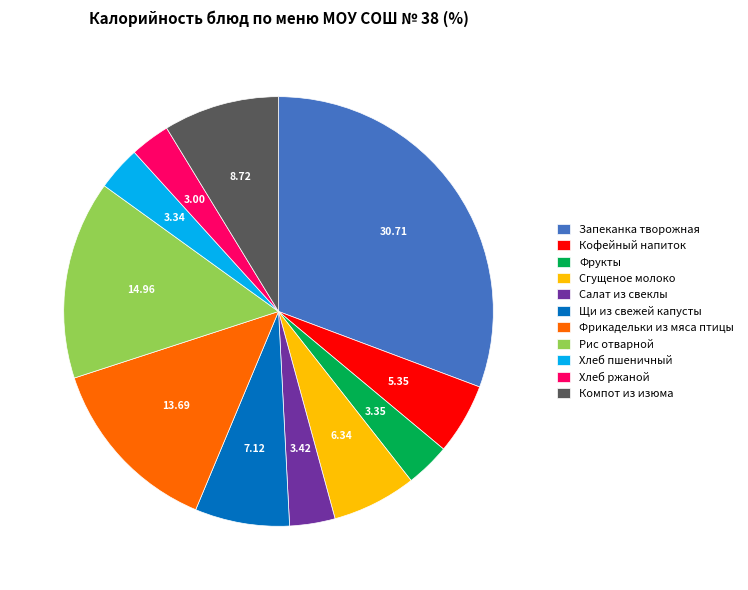

Combined, do Кофейный напиток and Хлеб пшеничный account for over 50%?

No